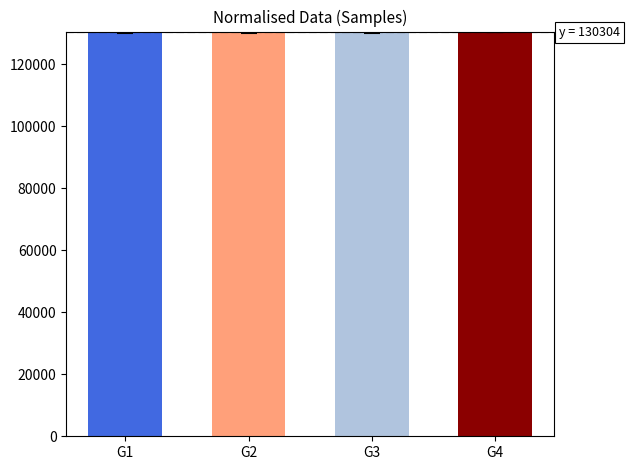

What is the minimum value shown in the chart?

130288.3